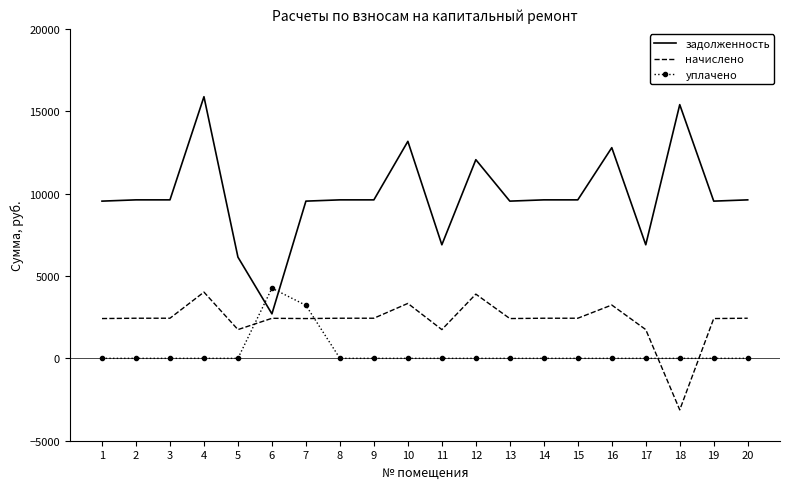

After their last crossing, which series has the higher values: уплачено or задолженность?

задолженность